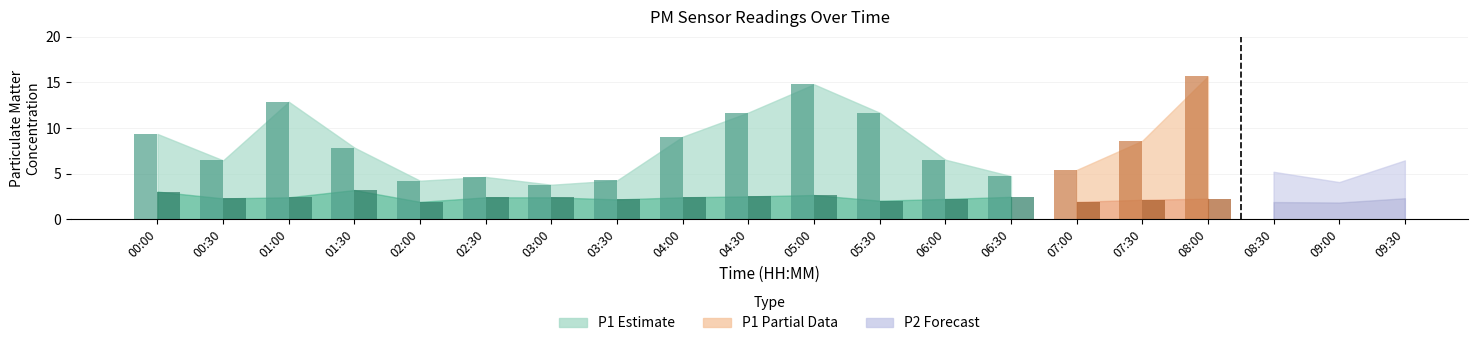

Count the number of categories in the chart.

20